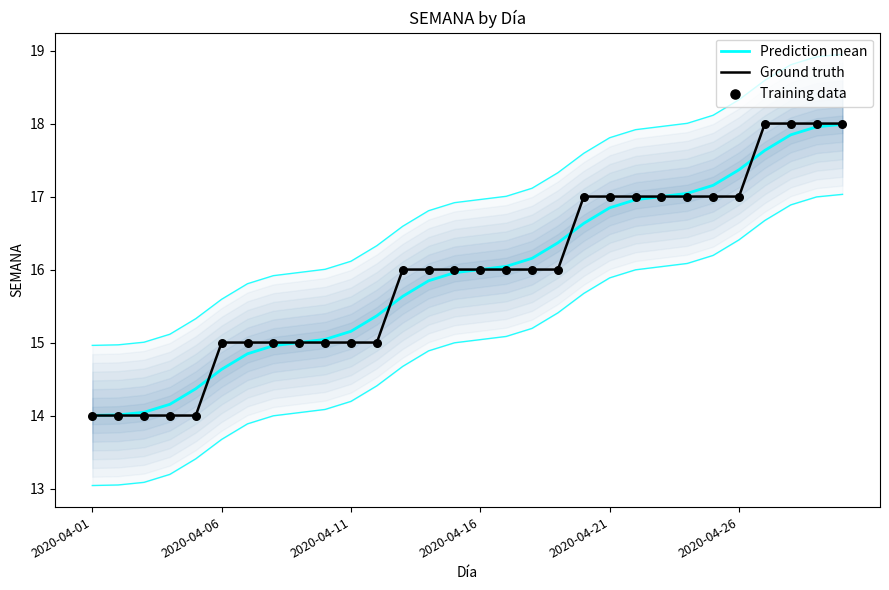

Which series has the largest total across all categories?

Prediction mean